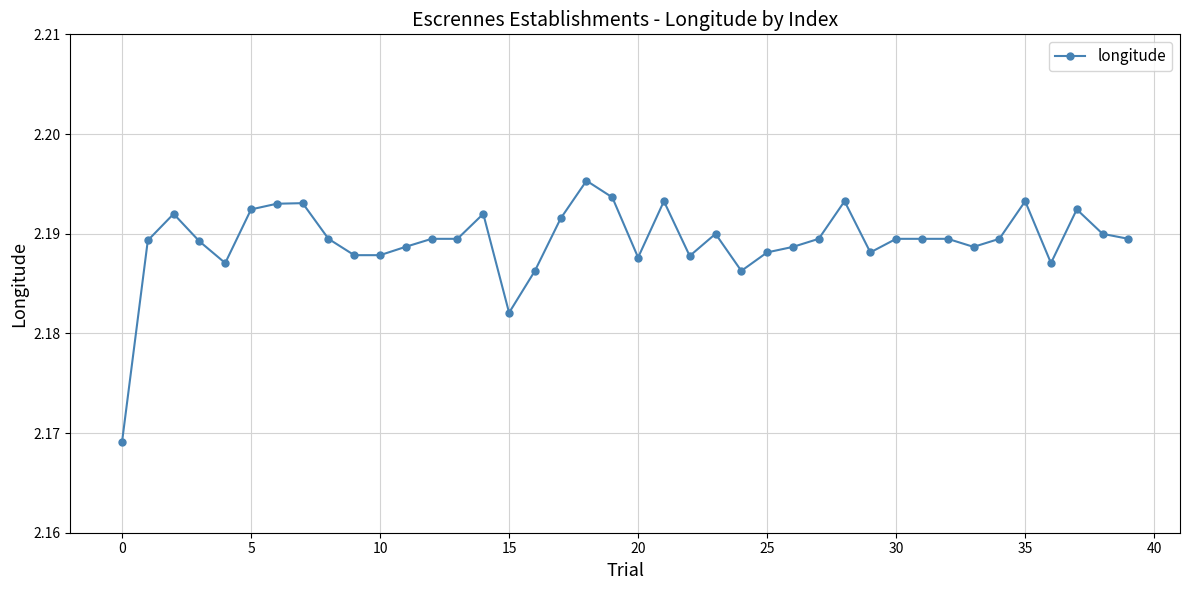

How many values are between 2 and 3?

40